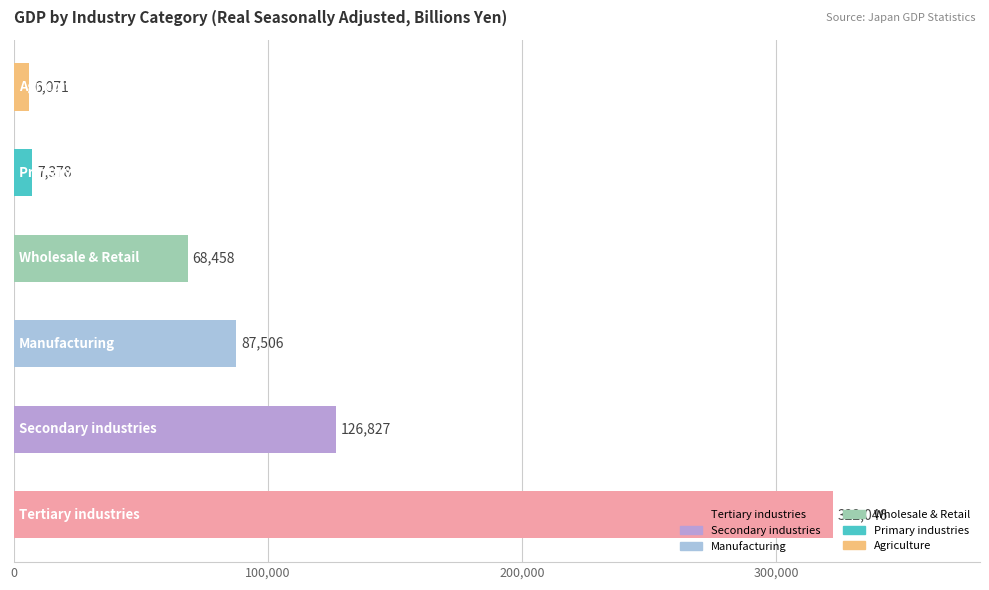

What is the smallest value displayed?

6070.7